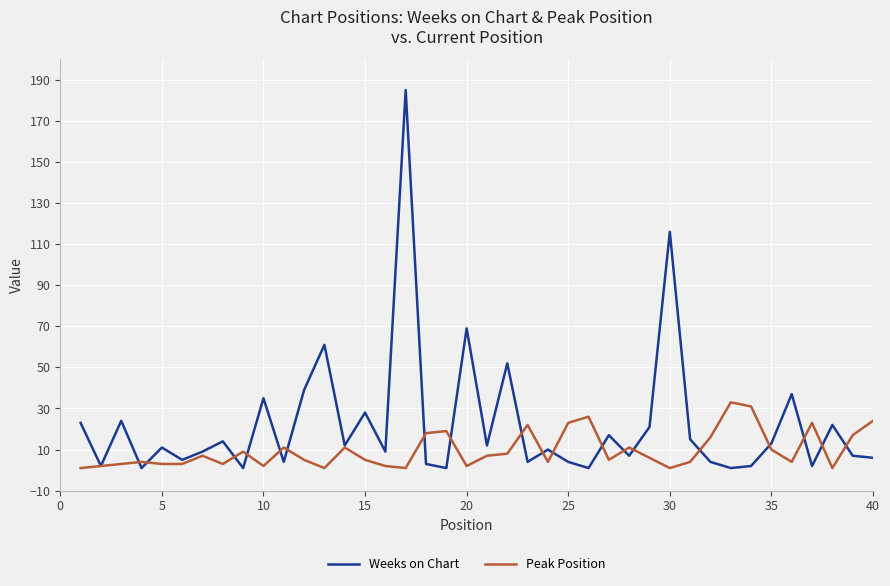

At how many categories does at least one series exceed 80?

2